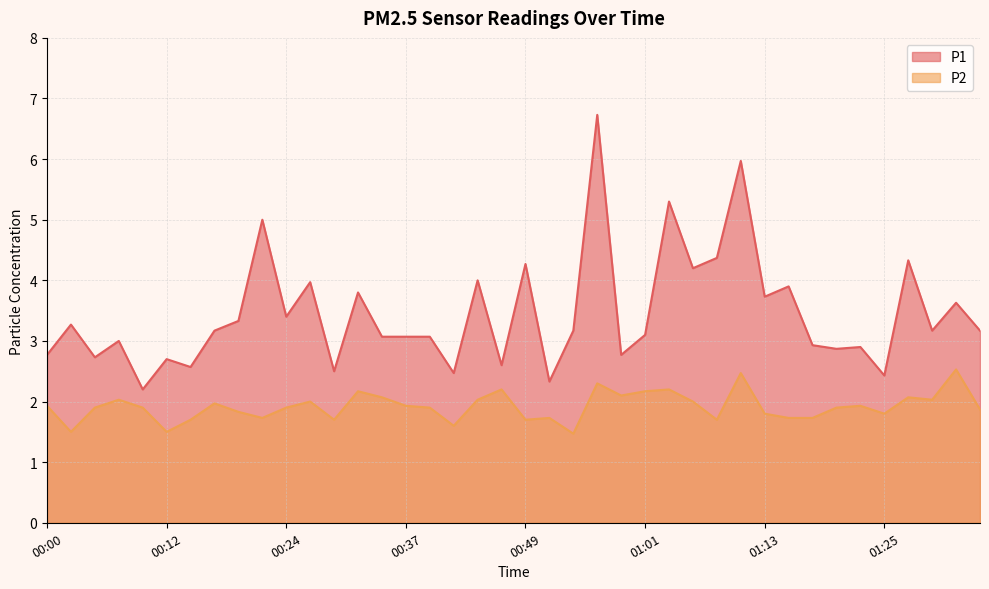

What are all the series names shown in the legend?

P1, P2